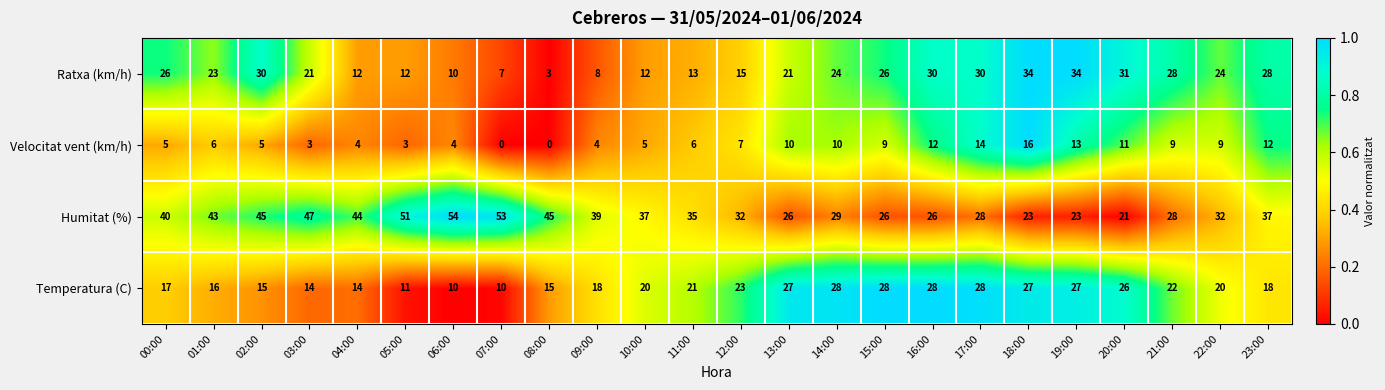

What is the difference between the Ratxa (km/h) values at 21:00 and 09:00?

20